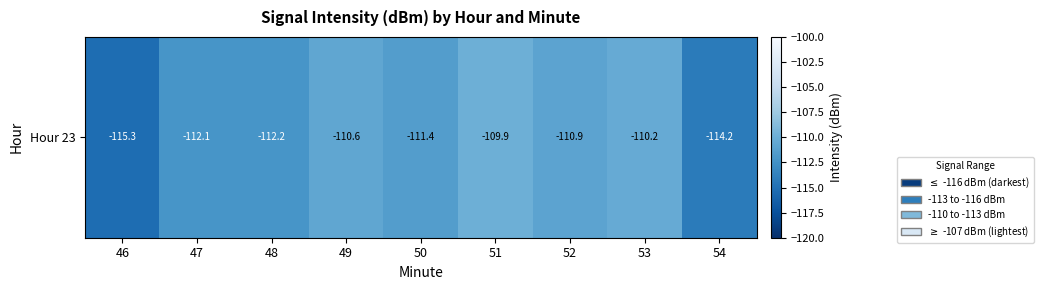

Reading left to right, transcribe all the data shown in this chart.

46=-115.3	47=-112.1	48=-112.2	49=-110.6	50=-111.4	51=-109.9	52=-110.9	53=-110.2	54=-114.2